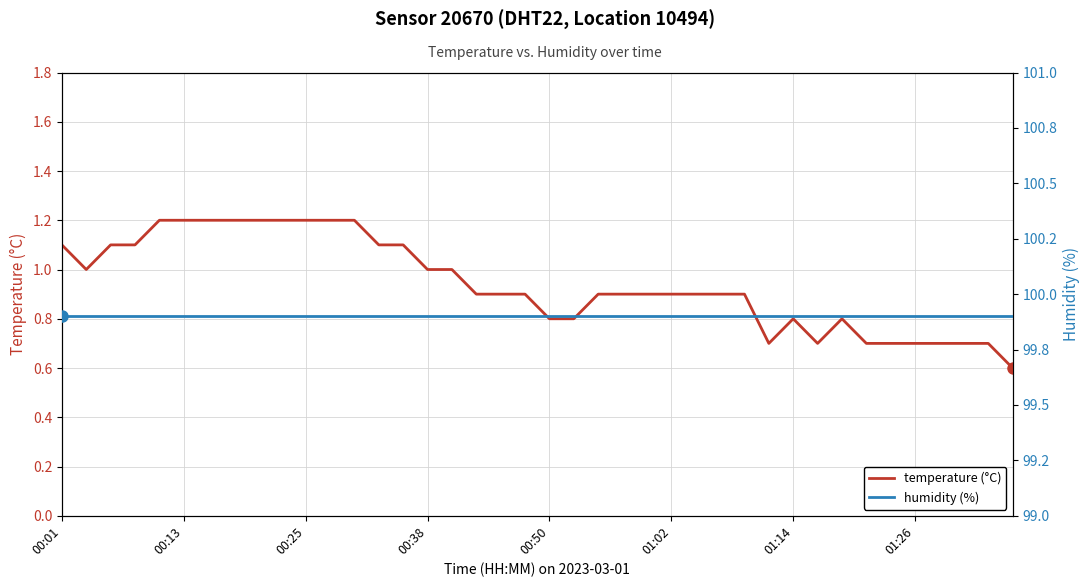

At which label is humidity (%) closest to 99?

00:01